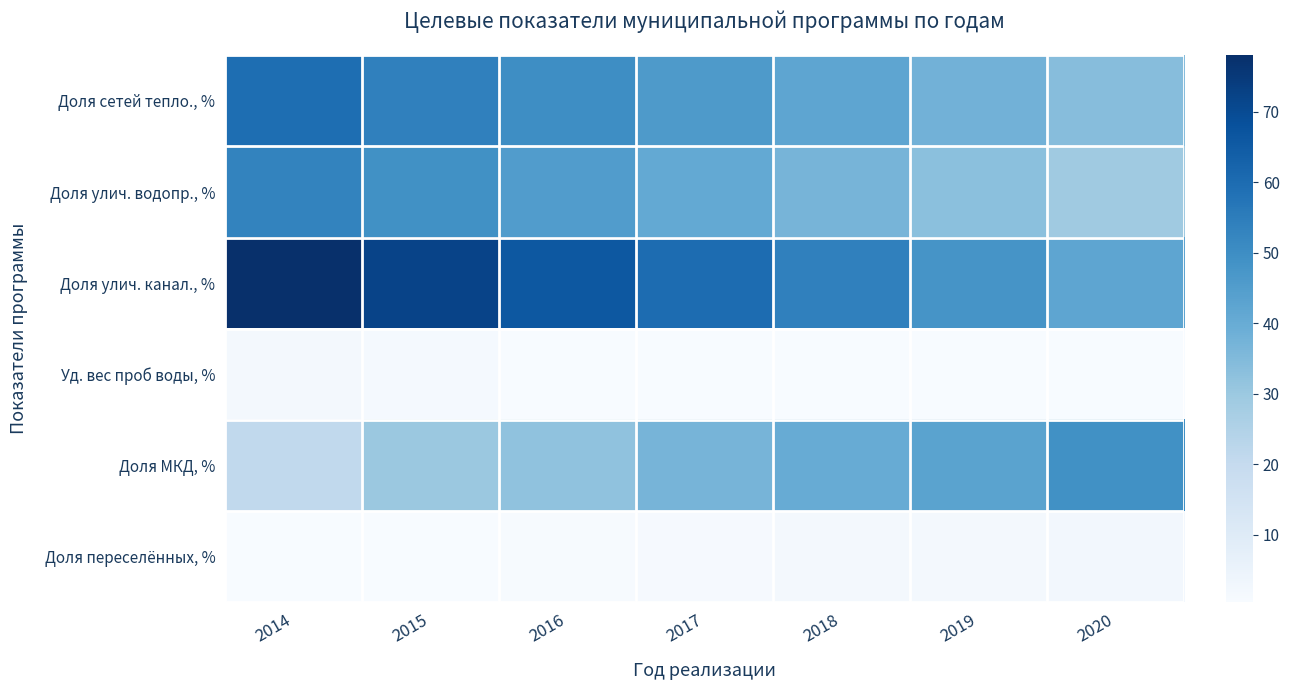

Between 2015 and 2016, which is larger?

2015